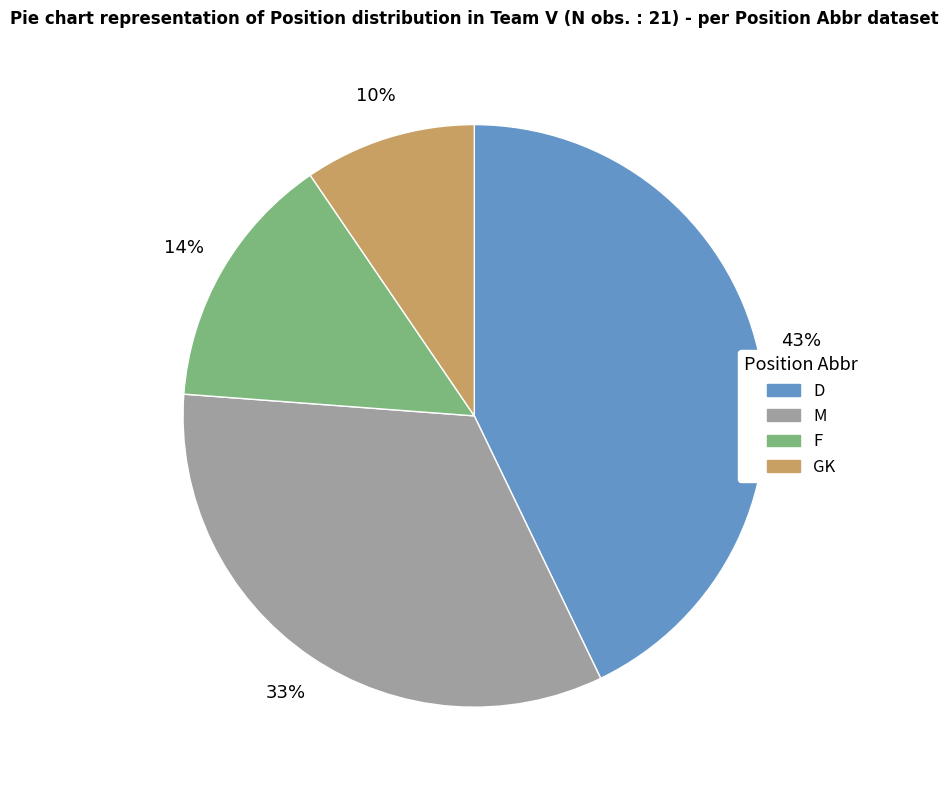

Does D represent more than half of the total?

No